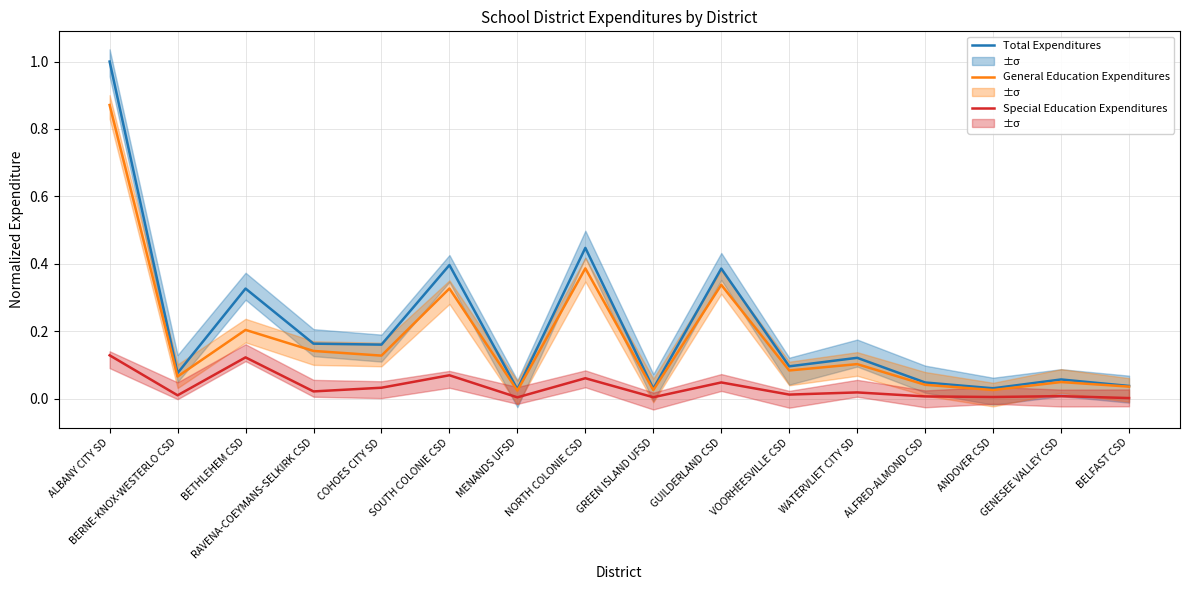

True or false: Total Expenditures and Special Education Expenditures cross at least once.

False